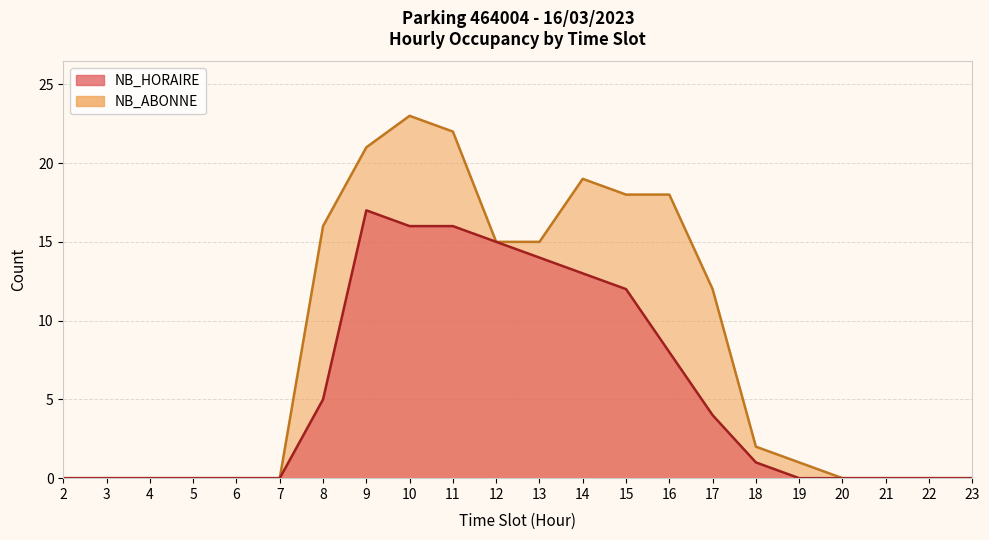

Which series has the largest range (max minus min)?

NB_ABONNE